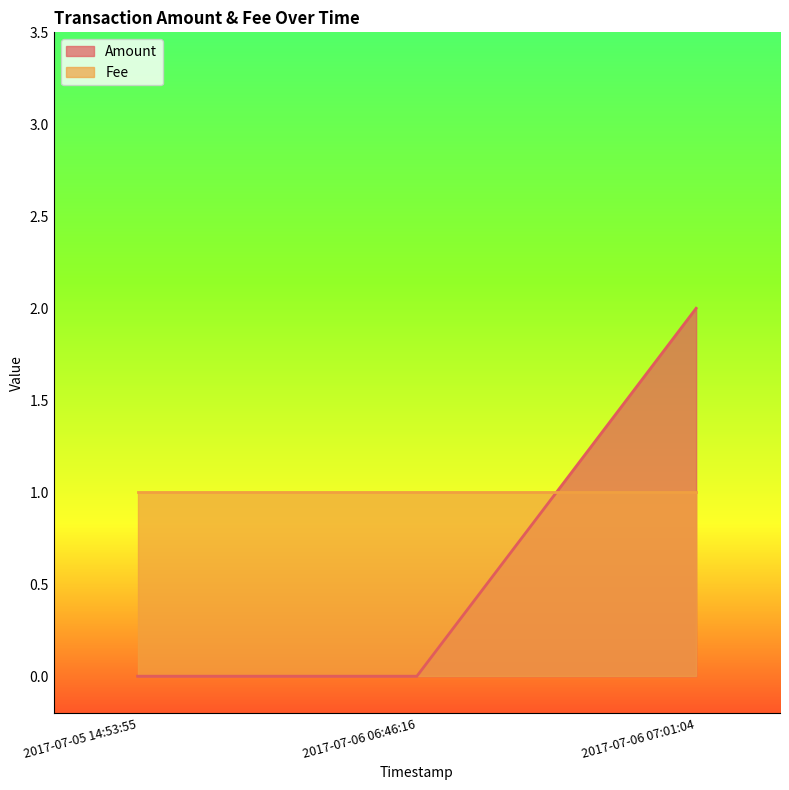

How many distinct data groups are displayed?

2